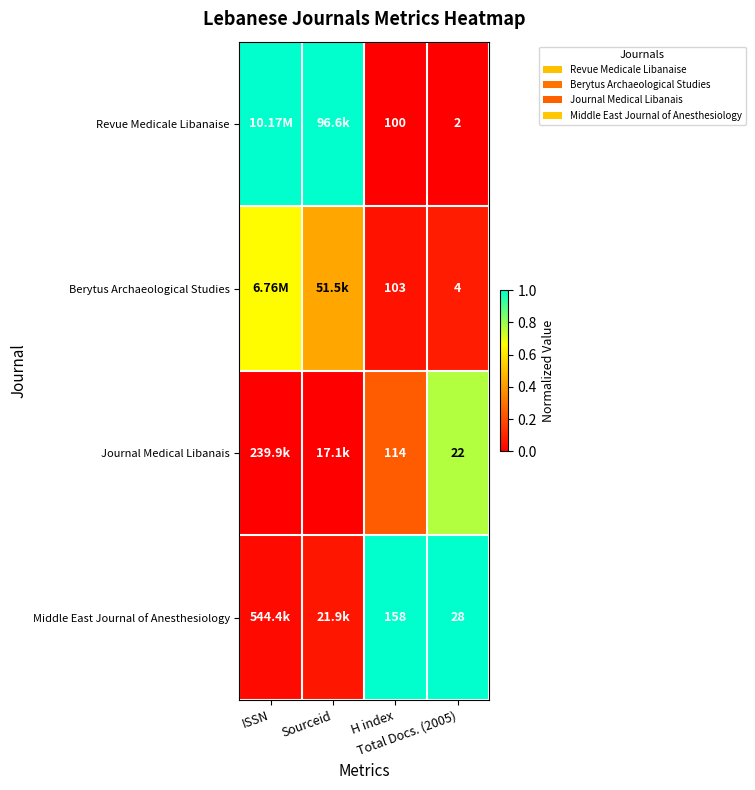

What is the spread (max minus min) of values at H index?

58.0